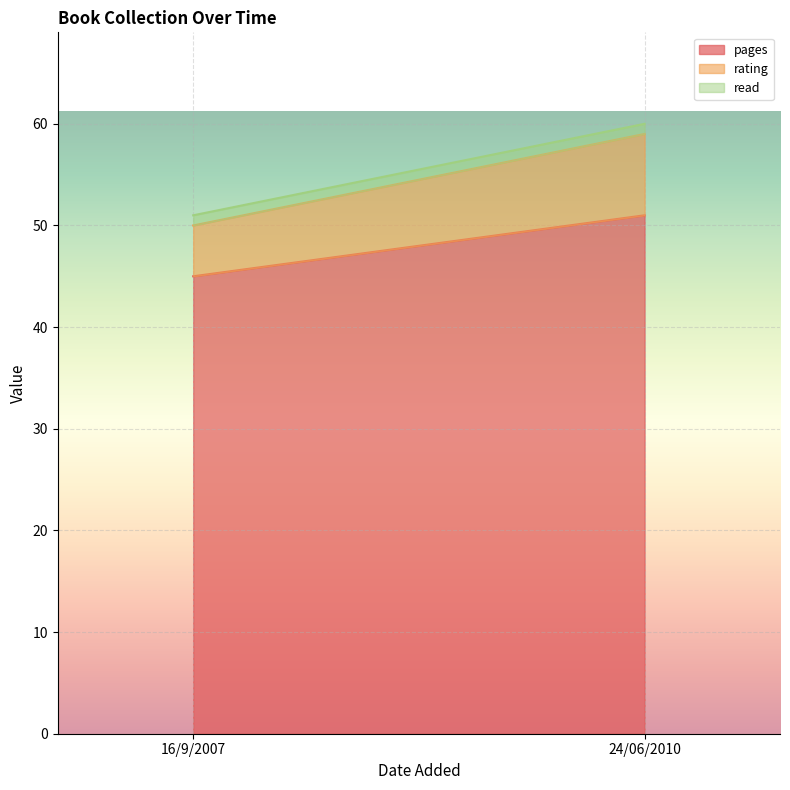

Between 24/06/2010 and 16/9/2007, which is larger?

24/06/2010